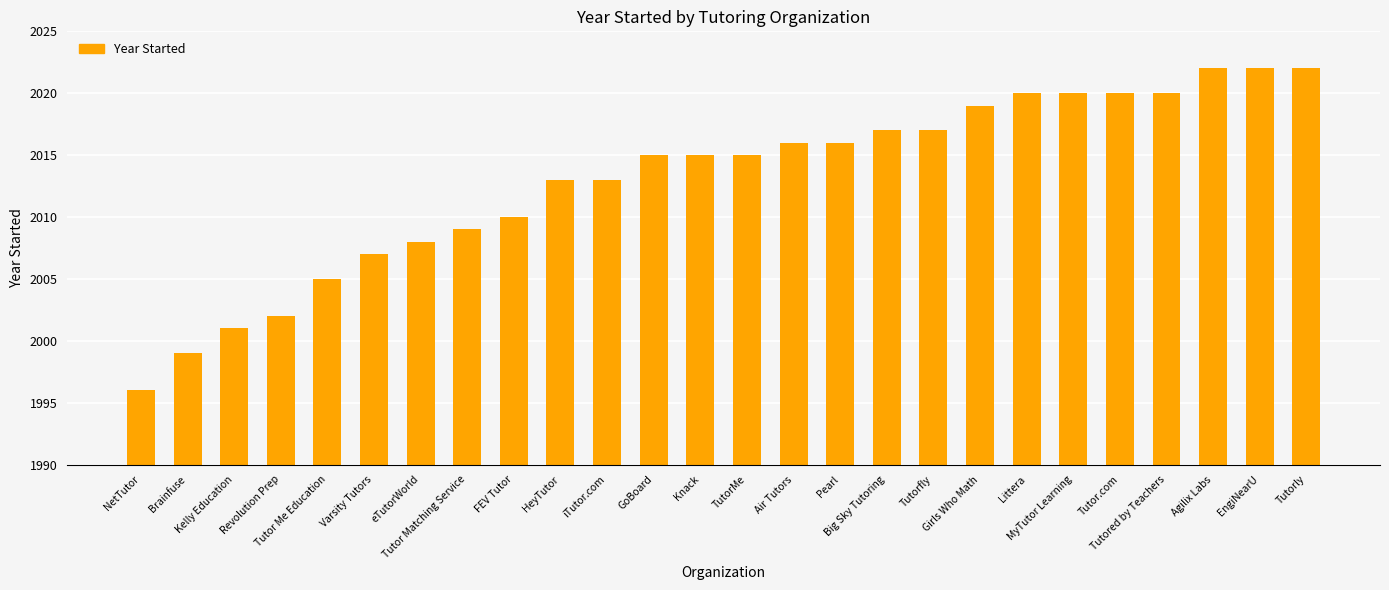

What is the change in value from iTutor.com to TutorMe?

+2